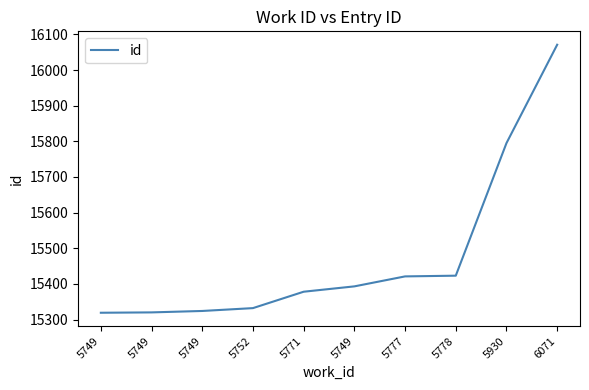

Does the chart display data point markers on the line(s)?

No